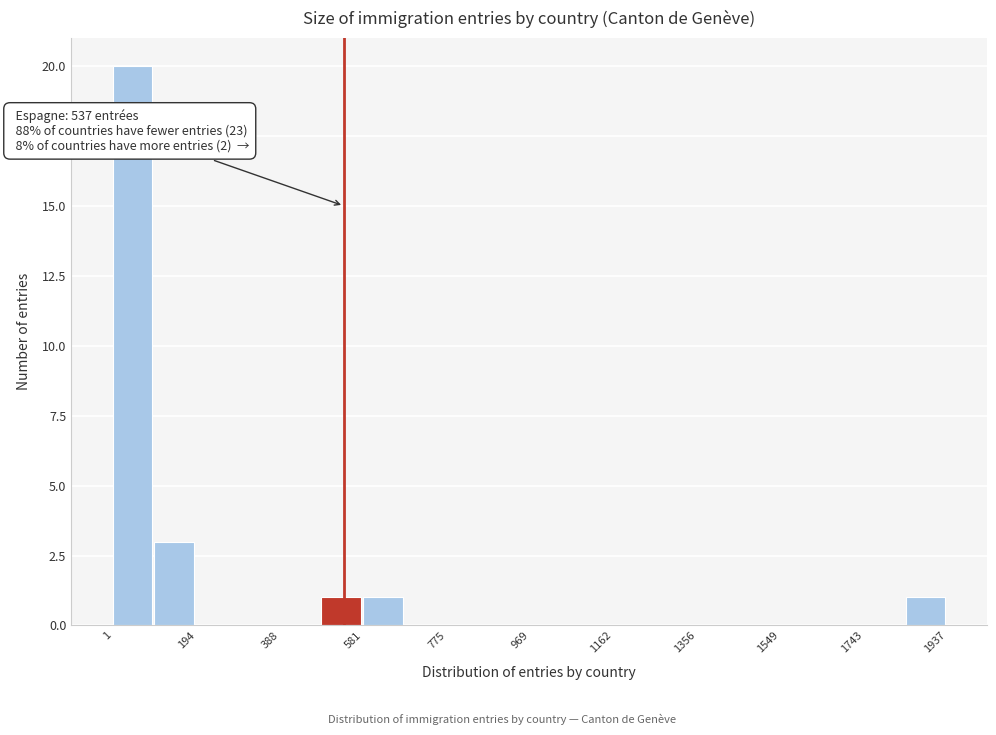

Over which range of the x-axis is the bar tallest?

0 to 100